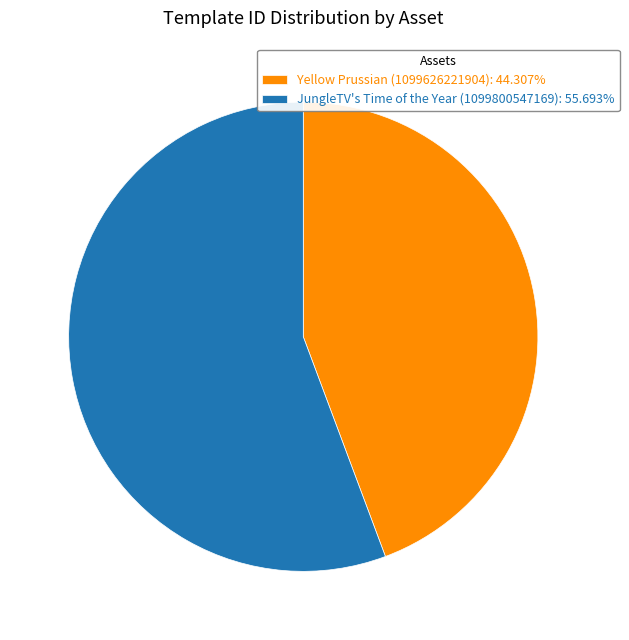

Which category has the smallest portion of the pie?

Yellow Prussian (1099626221904)